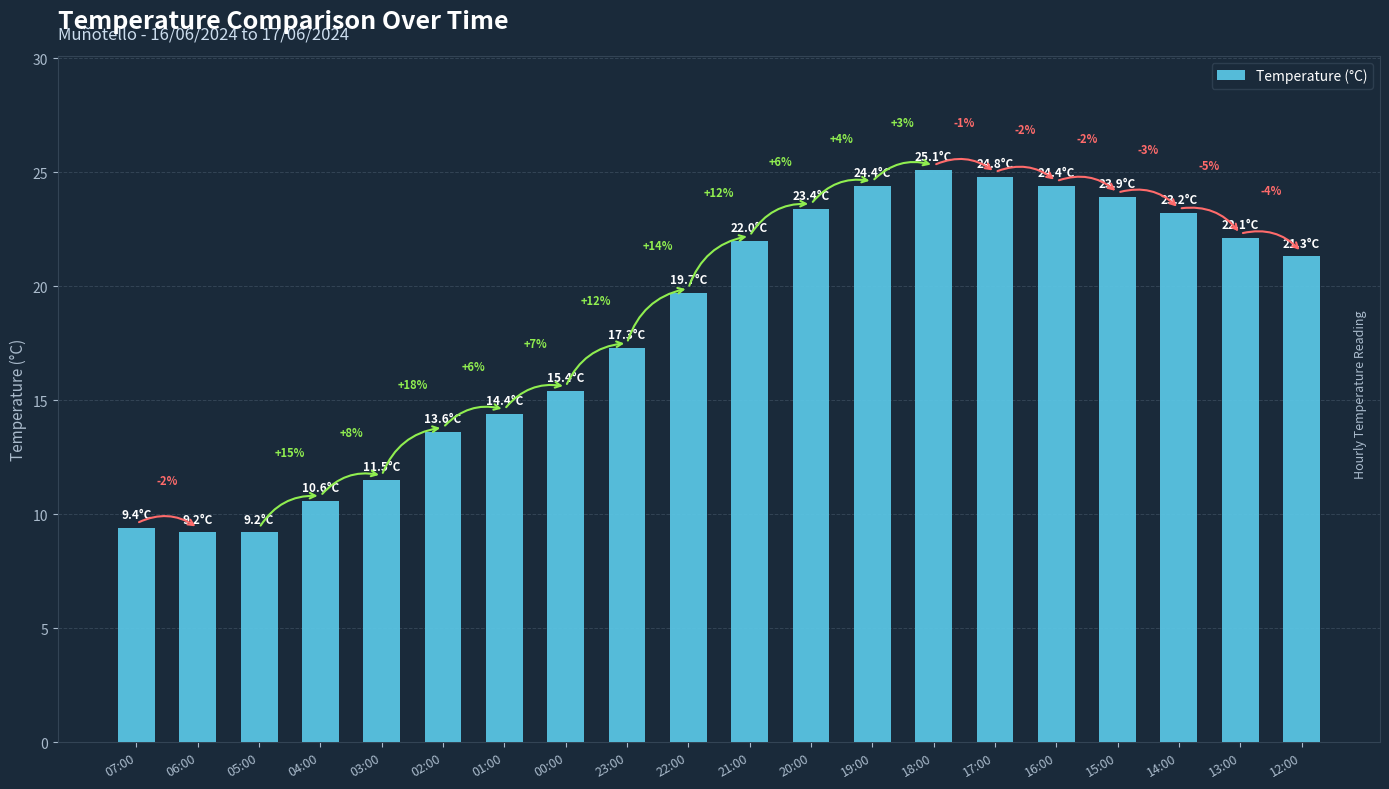

Reading left to right, what are all the values shown in this chart?

07:00=9.4	06:00=9.2	05:00=9.2	04:00=10.6	03:00=11.5	02:00=13.6	01:00=14.4	00:00=15.4	23:00=17.3	22:00=19.7	21:00=22.0	20:00=23.4	19:00=24.4	18:00=25.1	17:00=24.8	16:00=24.4	15:00=23.9	14:00=23.2	13:00=22.1	12:00=21.3